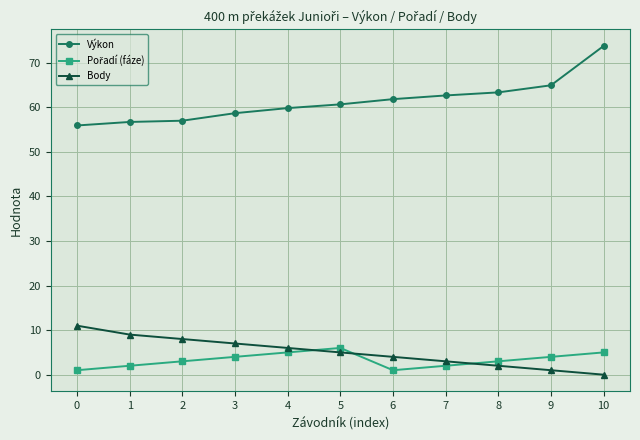

The Body series shows 6.0 at 4. True or false?

True